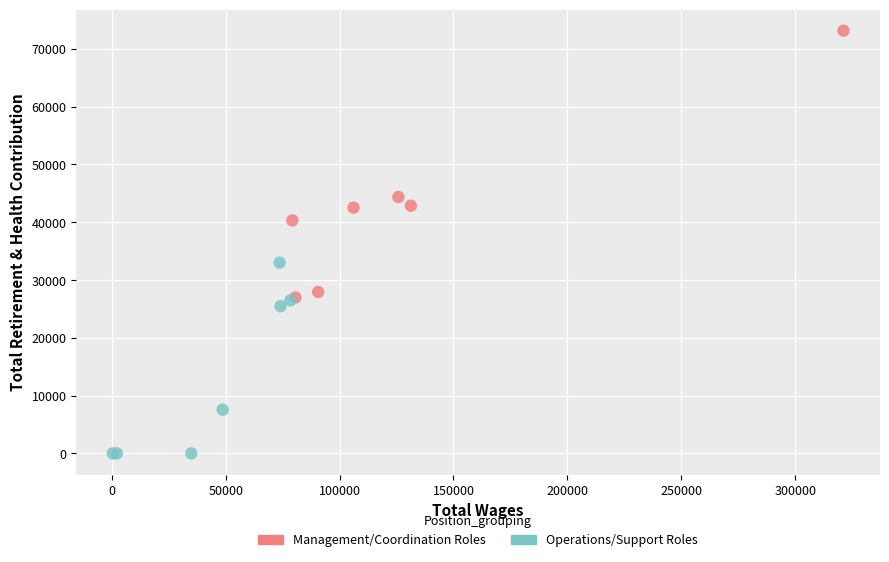

Which series has the widest spread of Y values?

Management/Coordination Roles